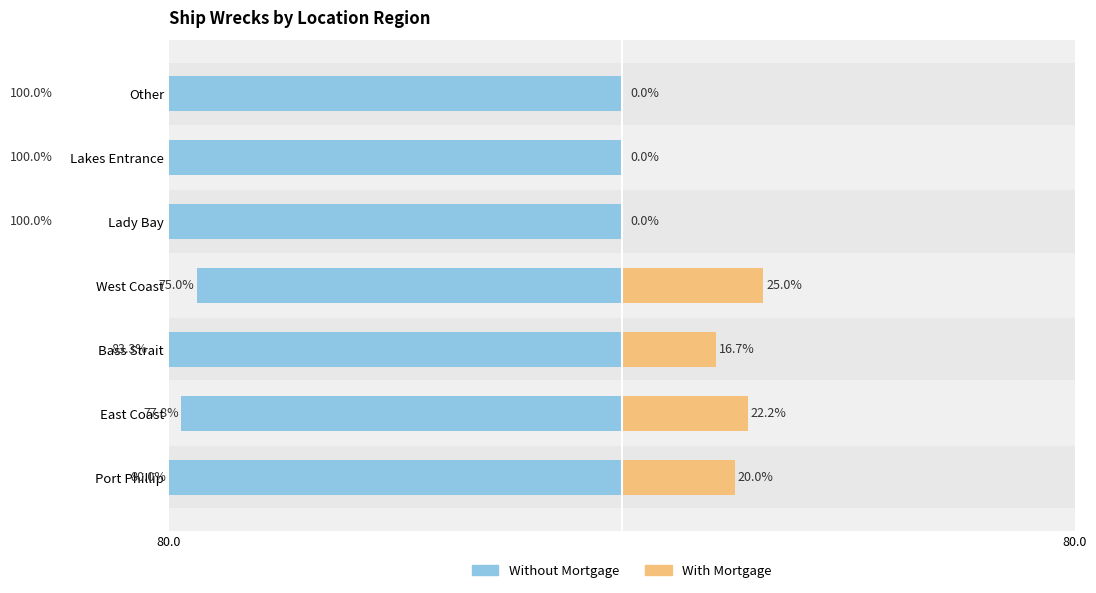

What is the highest value of the With Mortgage series?

25.0